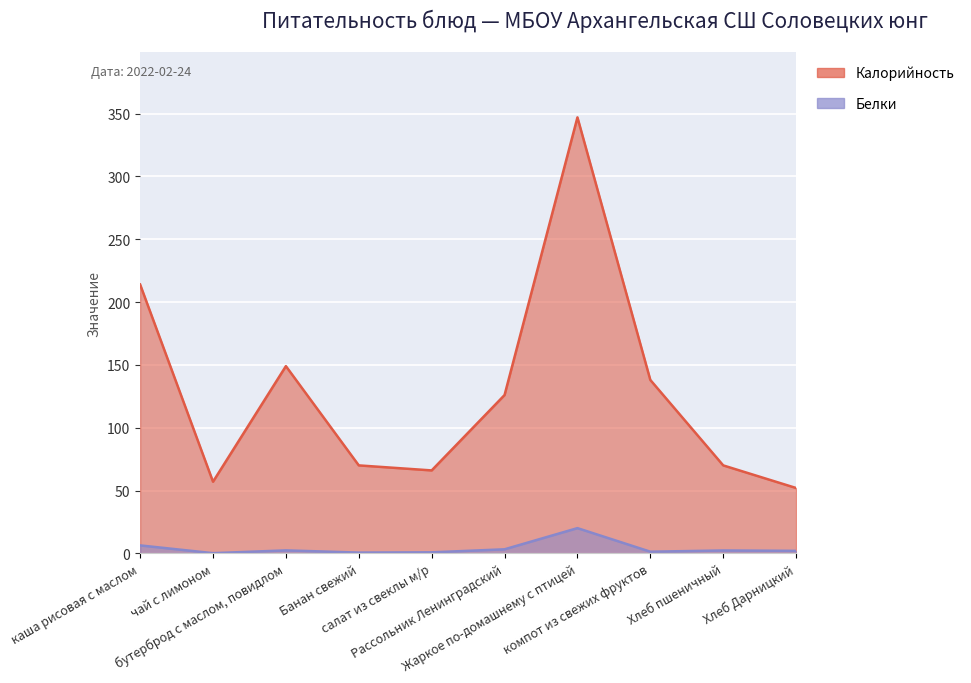

Reading left to right, list all the values displayed in this chart.

Калорийность: 214.0	57.0	149.0	70.0	66.0	126.0	347.0	138.0	70.0	52.0
Белки: 6.3	0.1	2.4	0.6	0.8	3.2	20.1	1.3	2.3	2.0